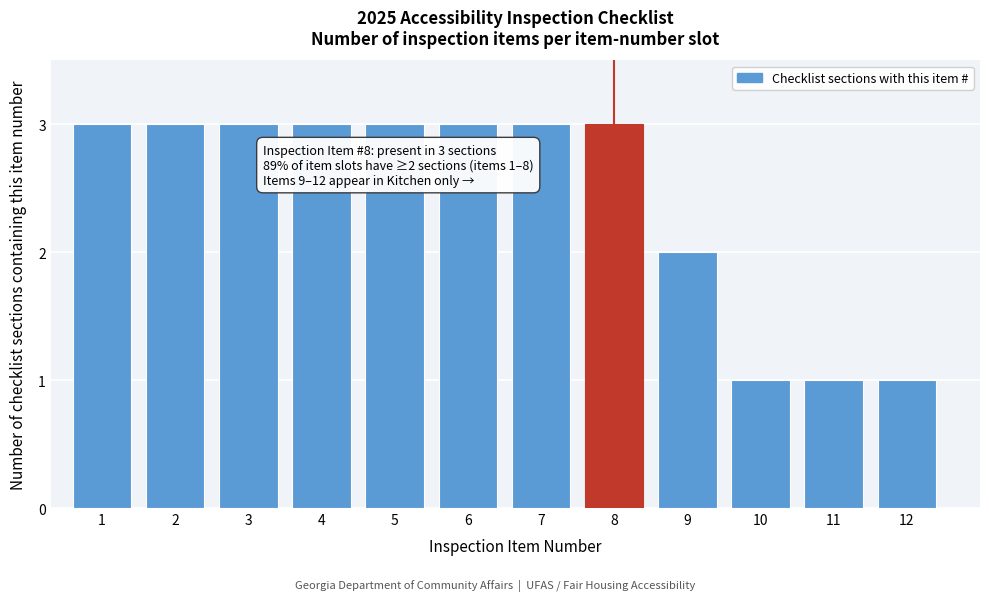

Reading right to left, transcribe all the data shown in this chart.

1	1	1	2	3	3	3	3	3	3	3	3